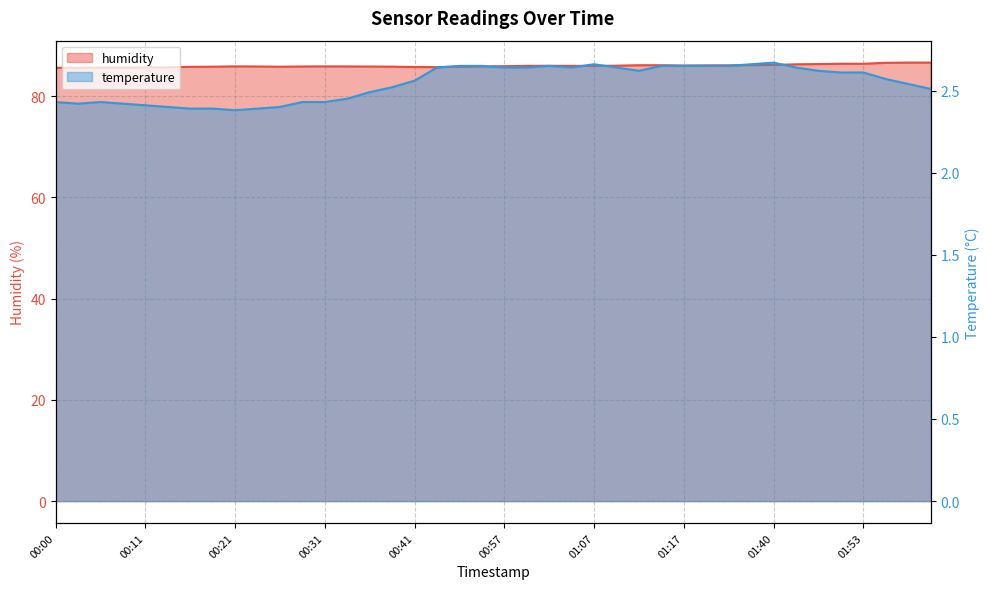

Reading right to left, what are all the values shown in this chart?

humidity: 02:05=86.6	02:02=86.6	01:59=86.6	01:53=86.4	01:50=86.4	01:48=86.3	01:45=86.3	01:40=86.2	01:37=86.1	01:28=86.1	01:20=86.1	01:17=86.0	01:15=86.1	01:12=86.1	01:10=86.0	01:07=86.0	01:04=86.0	01:02=86.0	00:59=86.0	00:57=85.9	00:54=85.8	00:49=85.8	00:46=85.7	00:41=85.7	00:38=85.8	00:36=85.8	00:33=85.8	00:31=85.9	00:28=85.8	00:26=85.8	00:23=85.8	00:21=85.9	00:18=85.8	00:16=85.8	00:13=85.7	00:11=85.7	00:08=85.6	00:06=85.6	00:03=85.6	00:00=85.6
temperature: 02:05=2.5	02:02=2.5	01:59=2.6	01:53=2.6	01:50=2.6	01:48=2.6	01:45=2.6	01:40=2.7	01:37=2.7	01:28=2.6	01:20=2.6	01:17=2.6	01:15=2.6	01:12=2.6	01:10=2.6	01:07=2.7	01:04=2.6	01:02=2.6	00:59=2.6	00:57=2.6	00:54=2.6	00:49=2.6	00:46=2.6	00:41=2.6	00:38=2.5	00:36=2.5	00:33=2.5	00:31=2.4	00:28=2.4	00:26=2.4	00:23=2.4	00:21=2.4	00:18=2.4	00:16=2.4	00:13=2.4	00:11=2.4	00:08=2.4	00:06=2.4	00:03=2.4	00:00=2.4